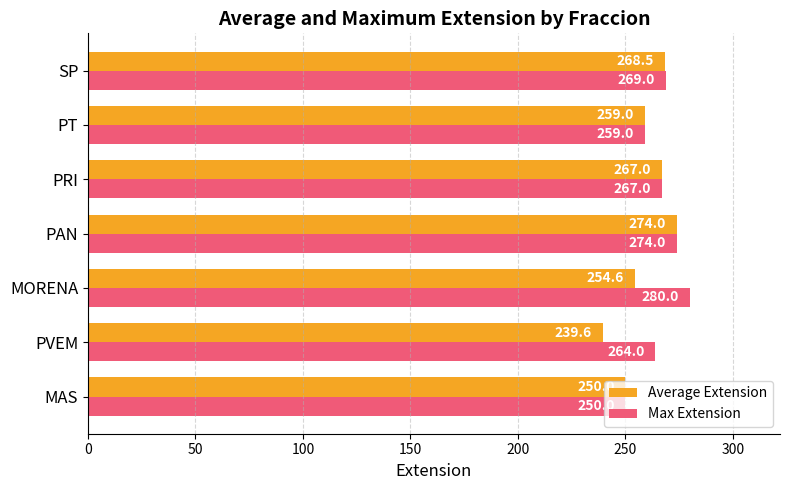

Which series has the largest total across all categories?

Max Extension